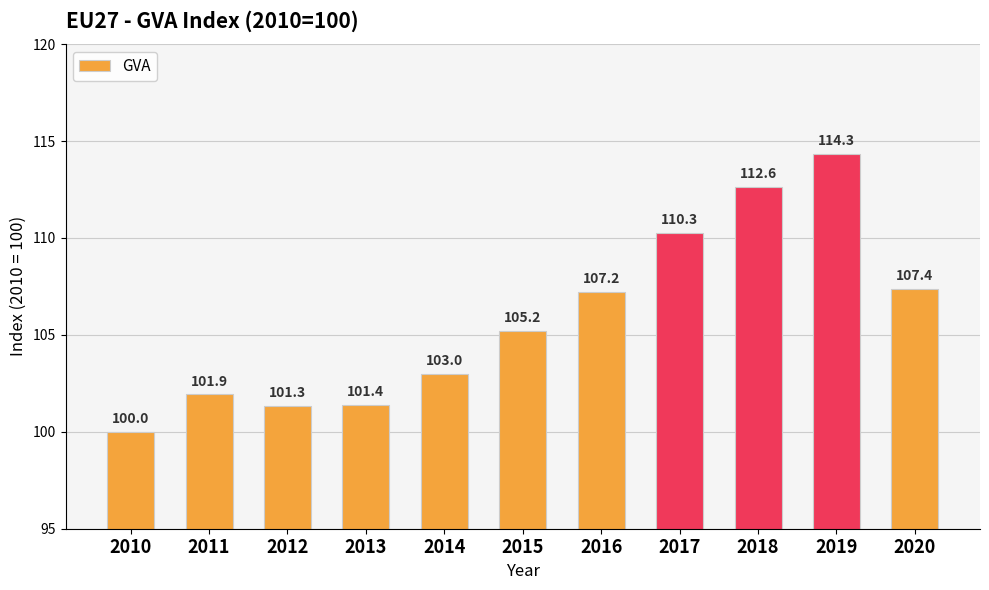

Reading left to right, extract all data points from this chart.

2010=100.0	2011=101.9	2012=101.3	2013=101.4	2014=103.0	2015=105.2	2016=107.2	2017=110.3	2018=112.6	2019=114.3	2020=107.4